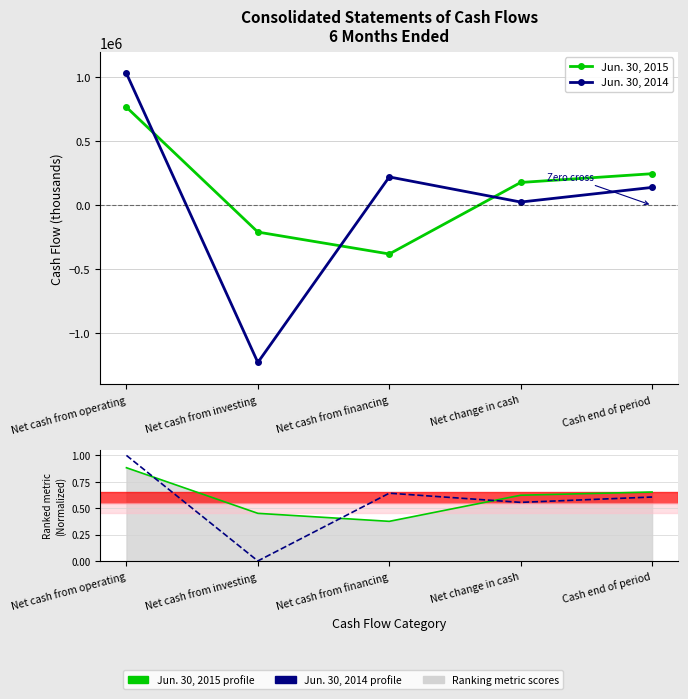

What position from the right is Cash end of period?

1